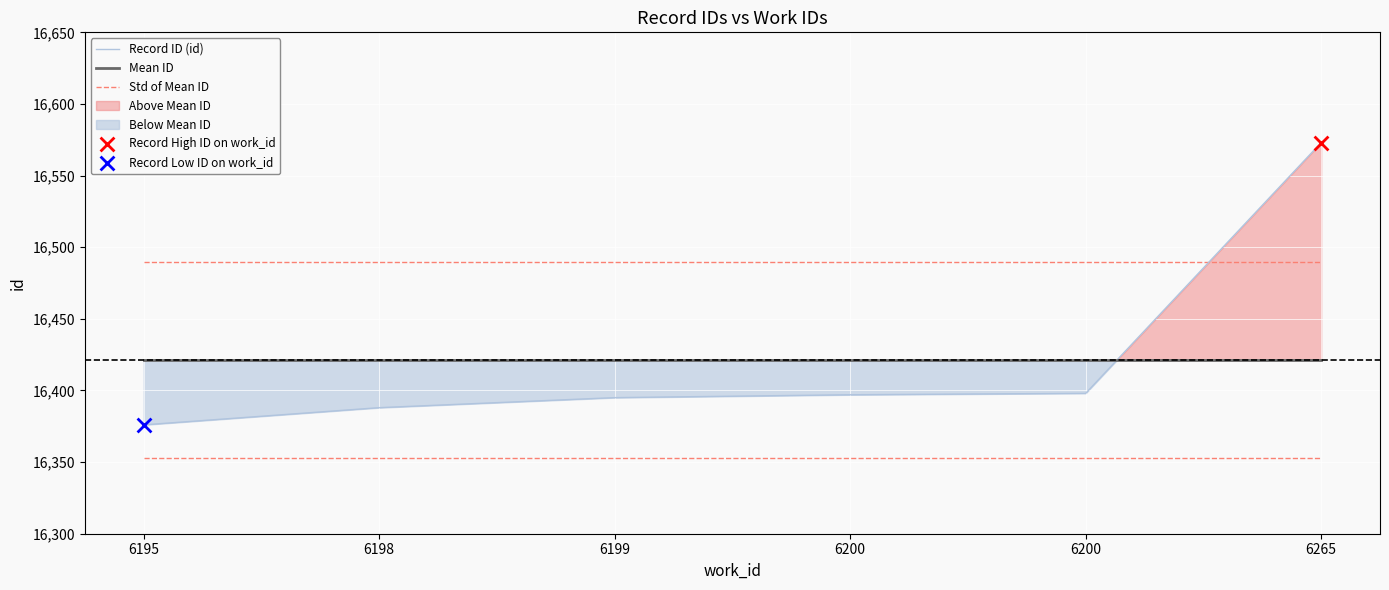

What is the total value across all series at 6200?

49307.6